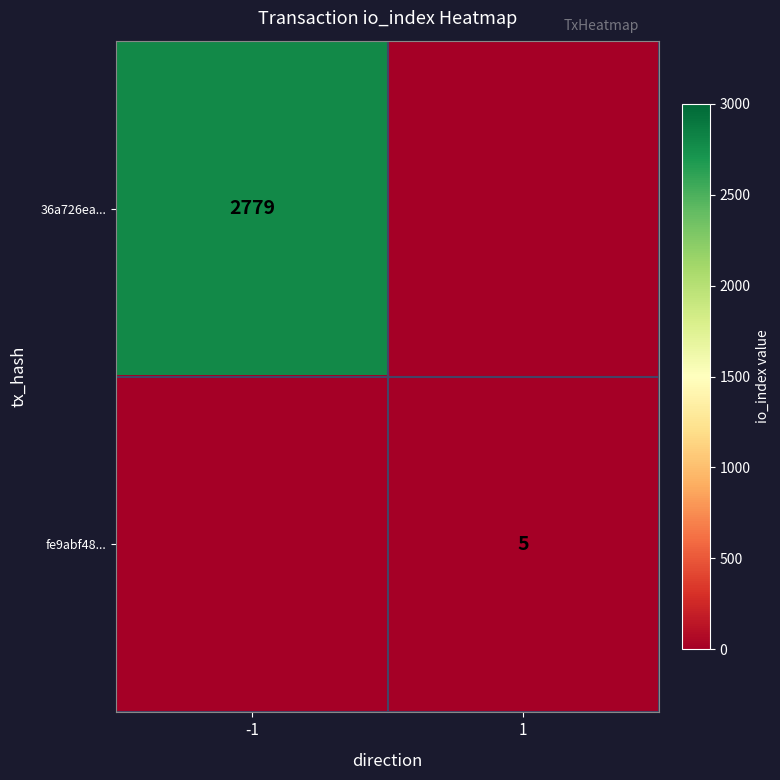

Between -1 and 1, which series saw the biggest shift?

36a726ea...